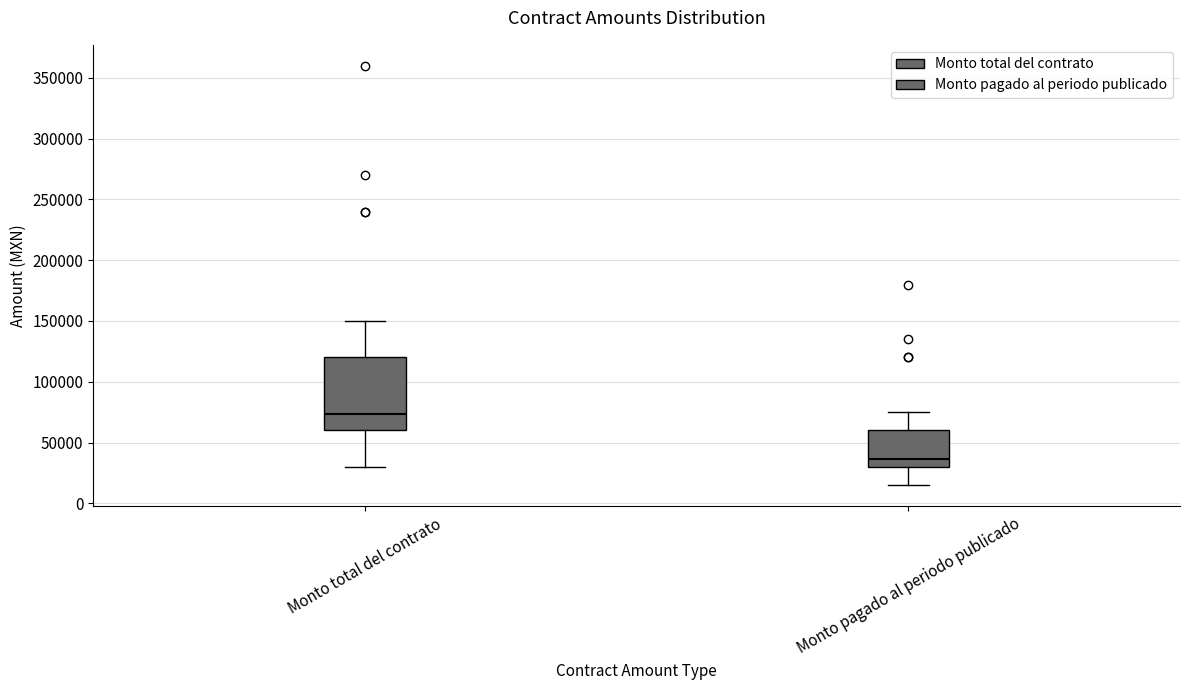

Reading left to right, read every box against the y-axis: the position of its median line, the range the box covers, and the ends of its whiskers. The values are not printed on the chart, so give them approximately, as read against the axis.

Monto total del contrato: median 75000, box 60000 to 120000, whiskers 30000 to 150000
Monto pagado al periodo publicado: median 35000, box 30000 to 60000, whiskers 15000 to 75000